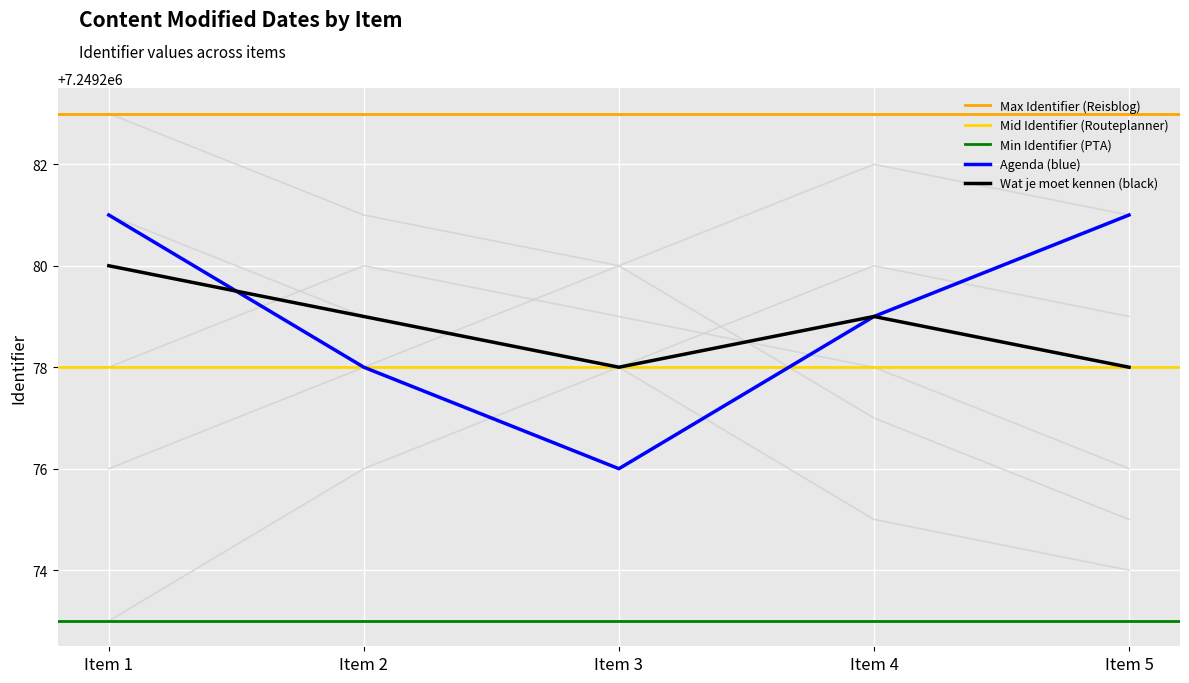

True or false: Agenda has more than 0 points higher than both neighbors.

False